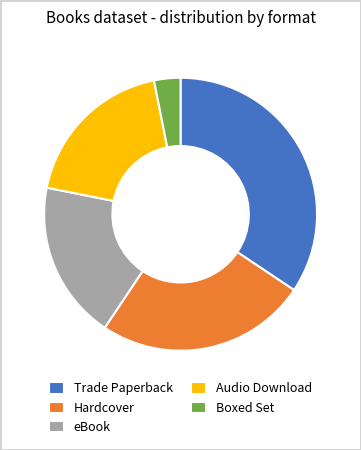

What is the ratio of the value at Trade Paperback to the value at Hardcover?

1.4